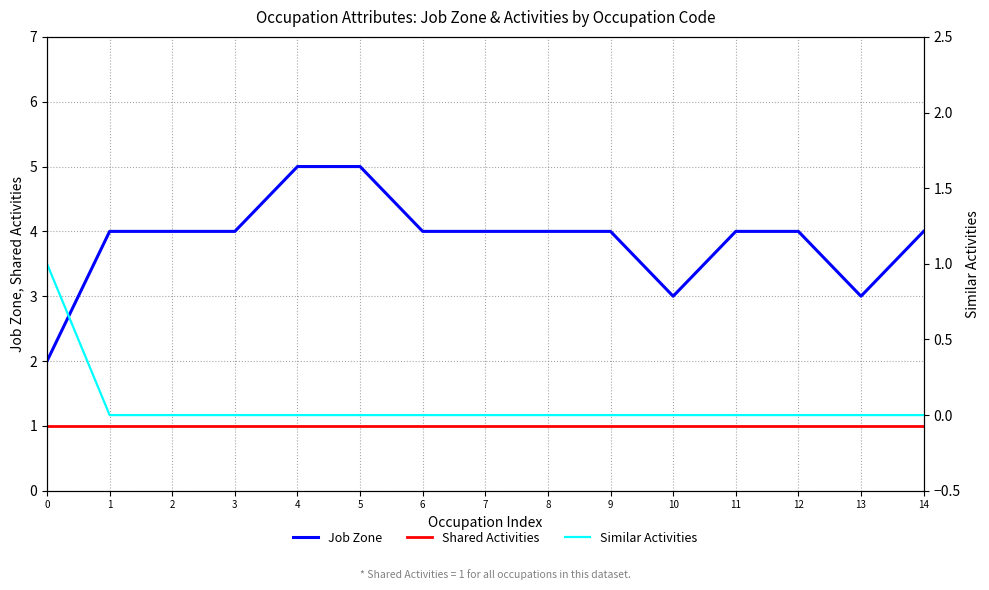

Rank the series by their maximum value, from lowest to highest.

Shared Activities, Similar Activities, Job Zone